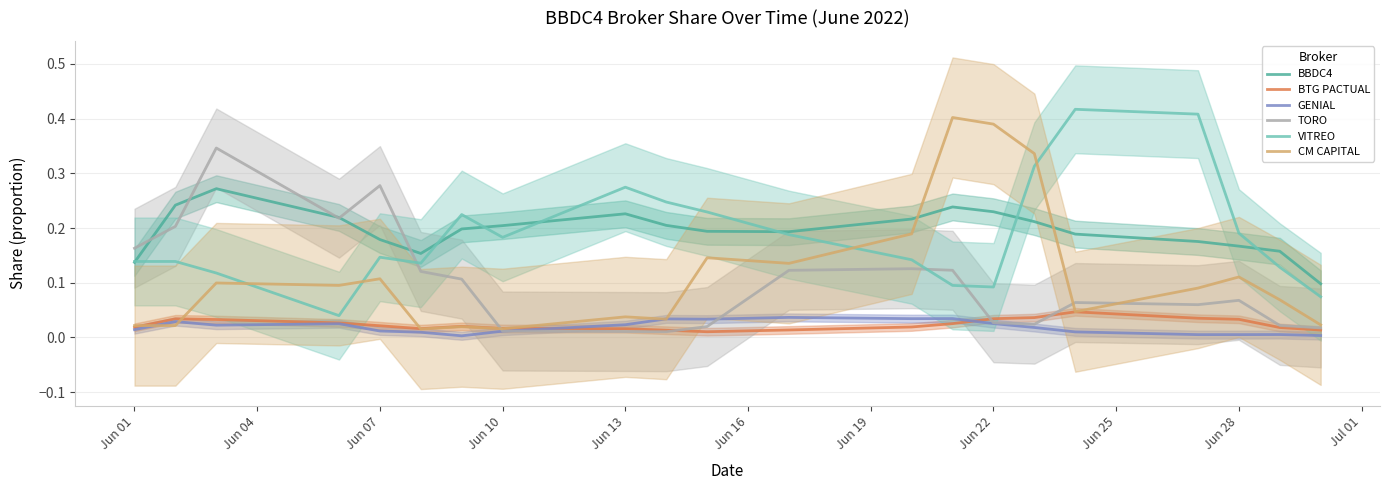

True or false: GENIAL has more than 1 interior local peaks.

True